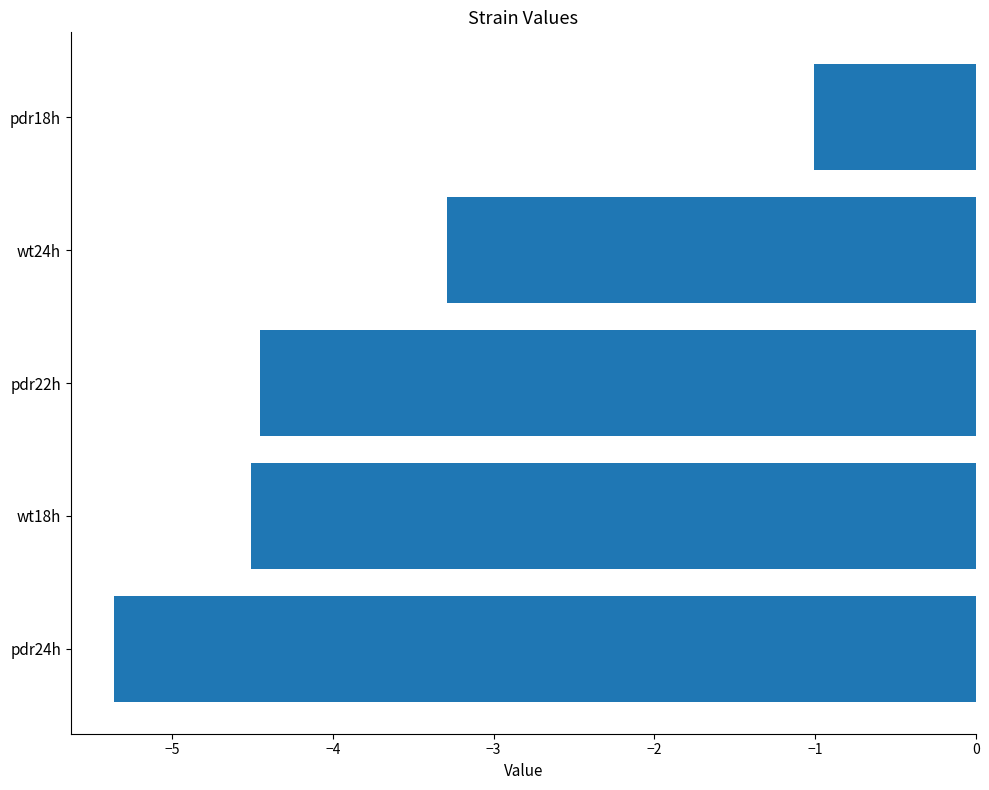

How many data points does each series have?

5